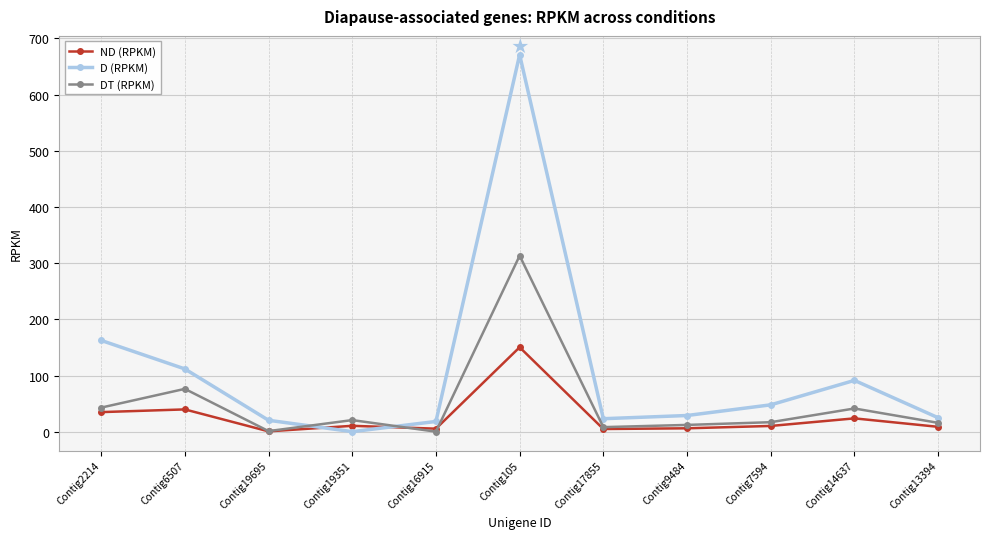

What are all the series names shown in the legend?

ND (RPKM), D (RPKM), DT (RPKM)